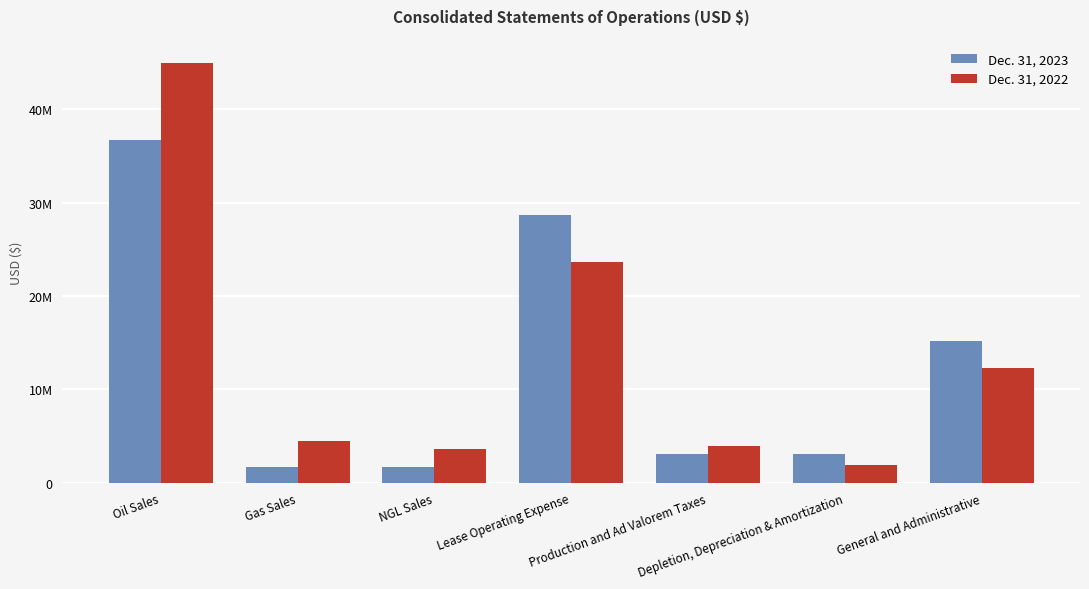

Where is Dec. 31, 2022 nearest to the value 23463872?

Lease Operating Expense